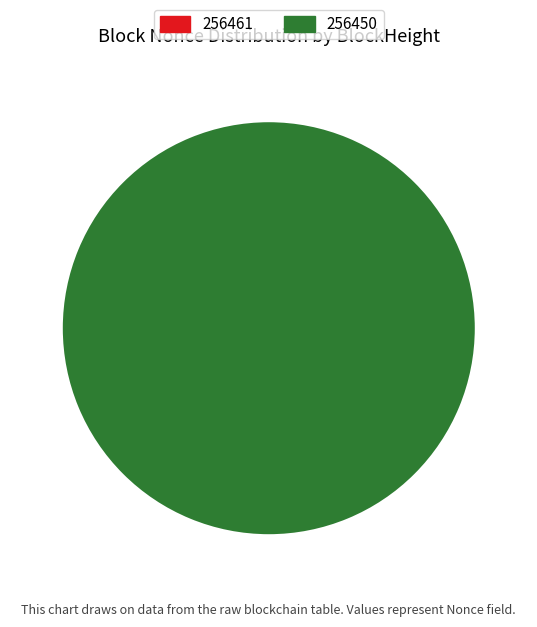

Is it true that 256461 is 1% of the pie?

False